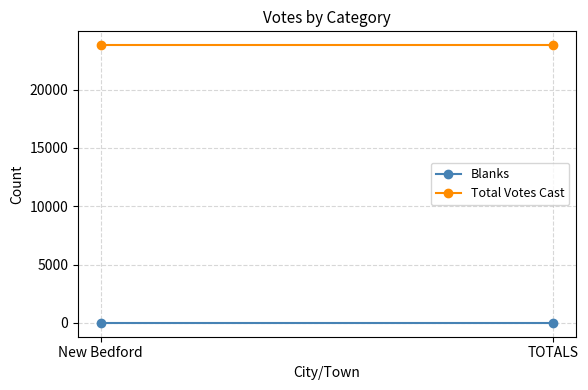

Which has a higher value, TOTALS or New Bedford?

TOTALS